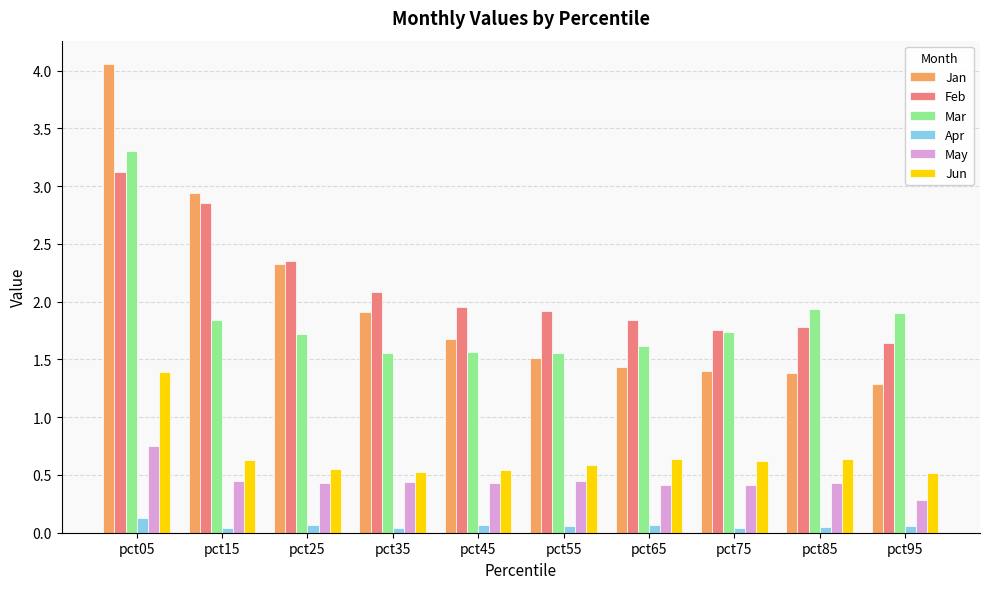

Are the bars horizontal?

No